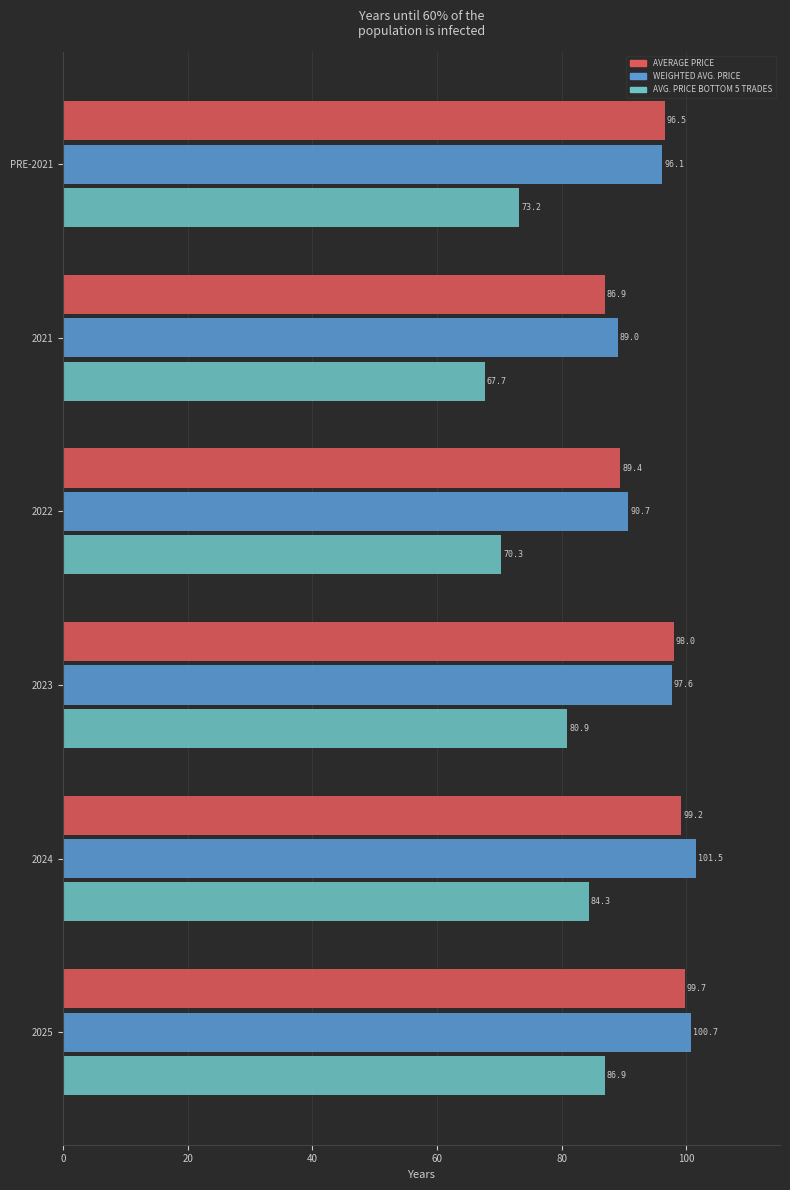

At how many categories does at least one series exceed 78?

6